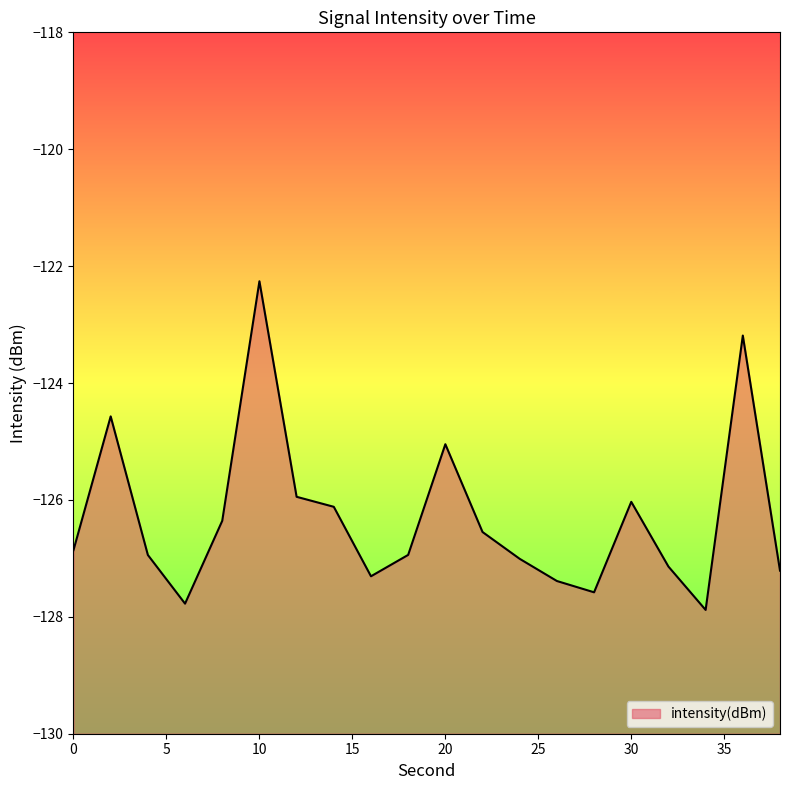

Reading left to right, transcribe all the data shown in this chart.

-126.9	-124.6	-126.9	-127.8	-126.4	-122.3	-125.9	-126.1	-127.3	-126.9	-125.0	-126.5	-127.0	-127.4	-127.6	-126.0	-127.1	-127.9	-123.2	-127.2